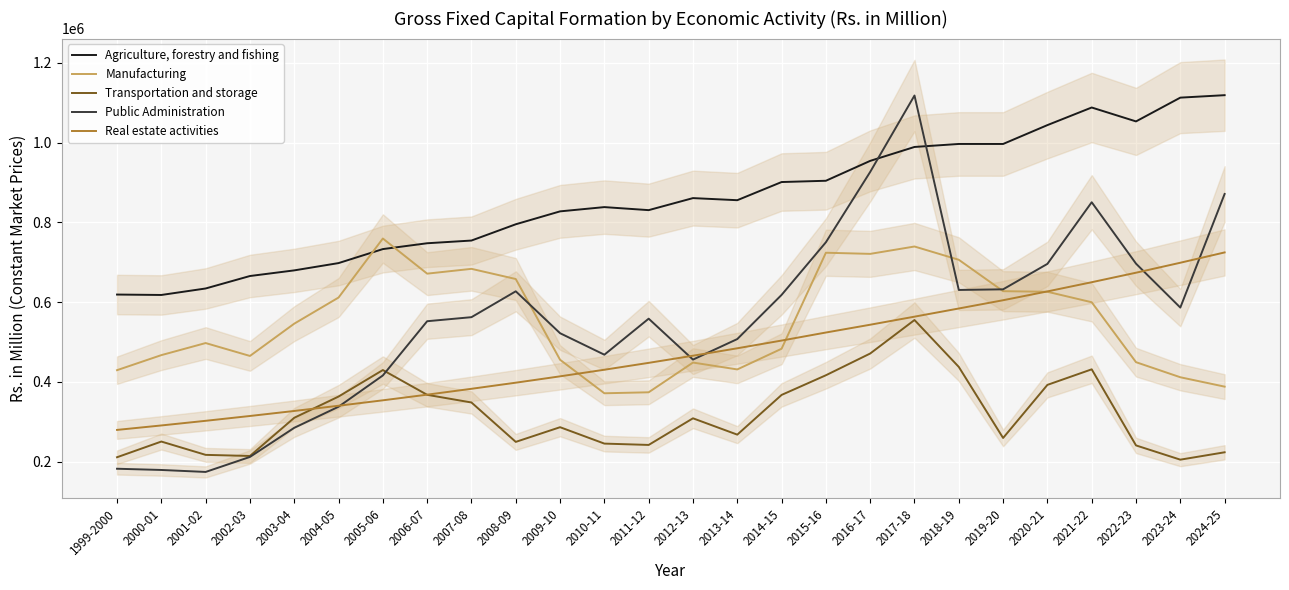

Which series has the largest range (max minus min)?

Public Administration